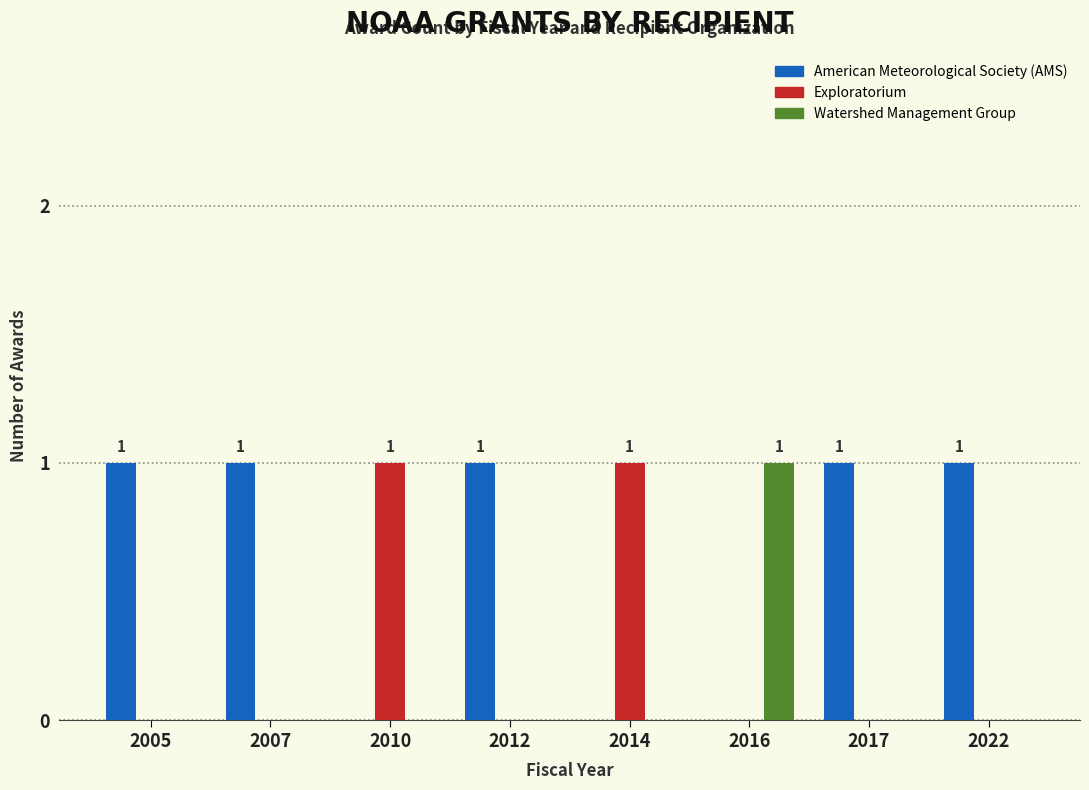

What is the sum of all American Meteorological Society (AMS) values?

5